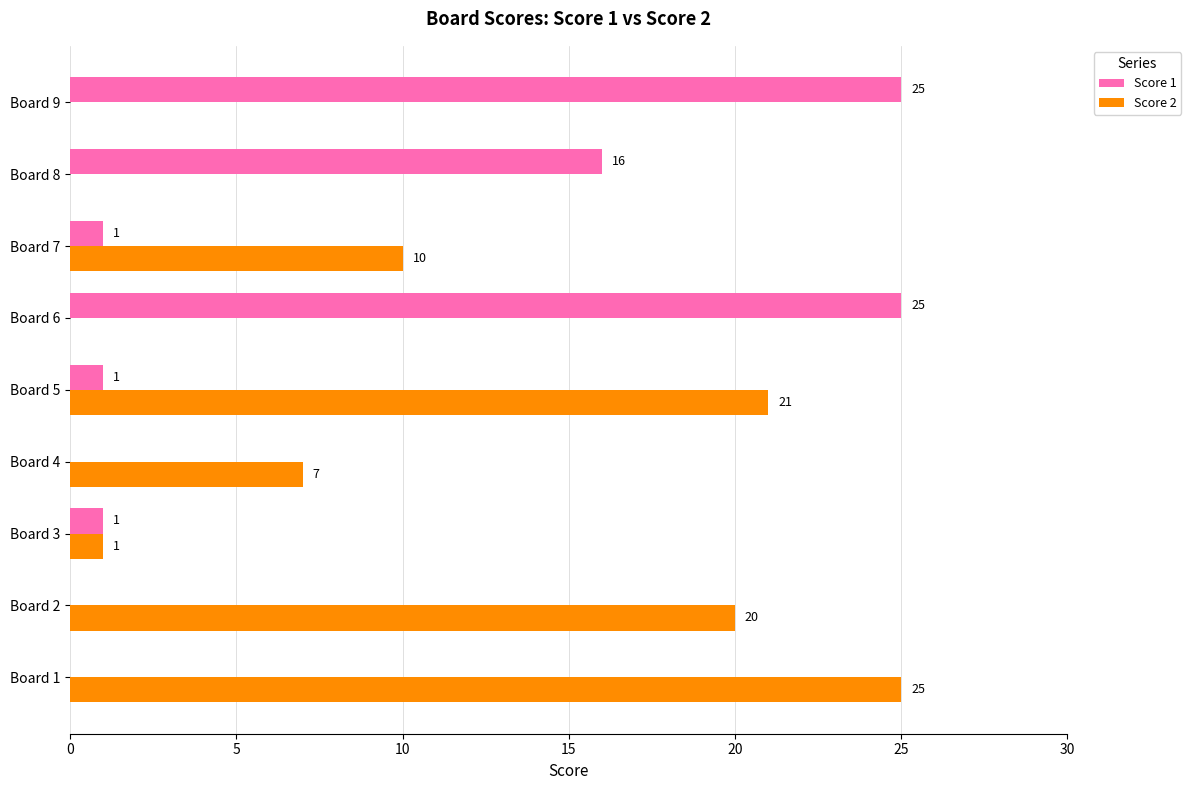

The Score 1 series shows 1 at Board 5. True or false?

True